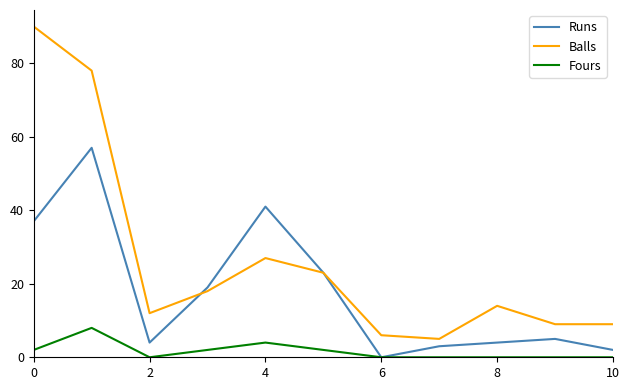

Which series has the largest range (max minus min)?

Balls